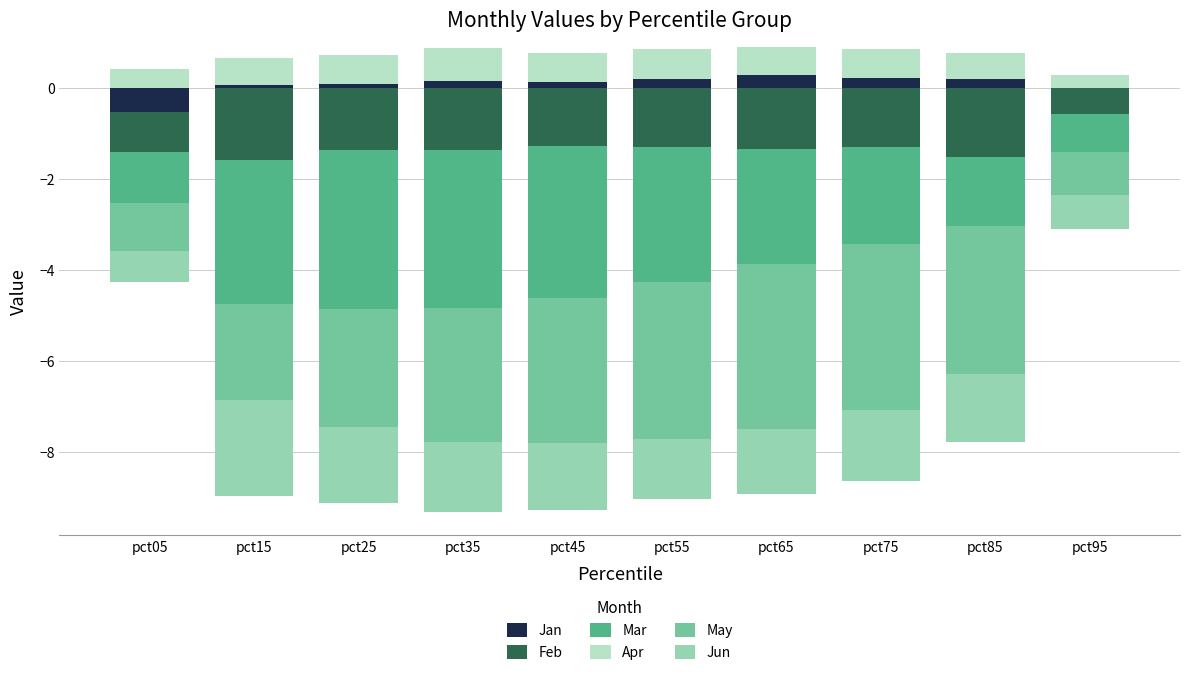

At how many categories does at least one series exceed 0?

10